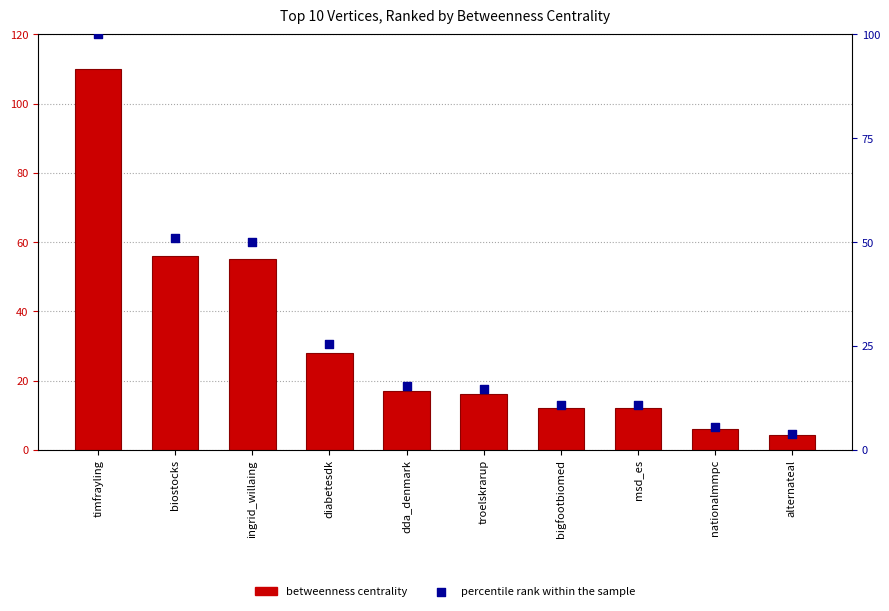

Which series has the largest Y range (max minus min)?

Betweenness Centrality